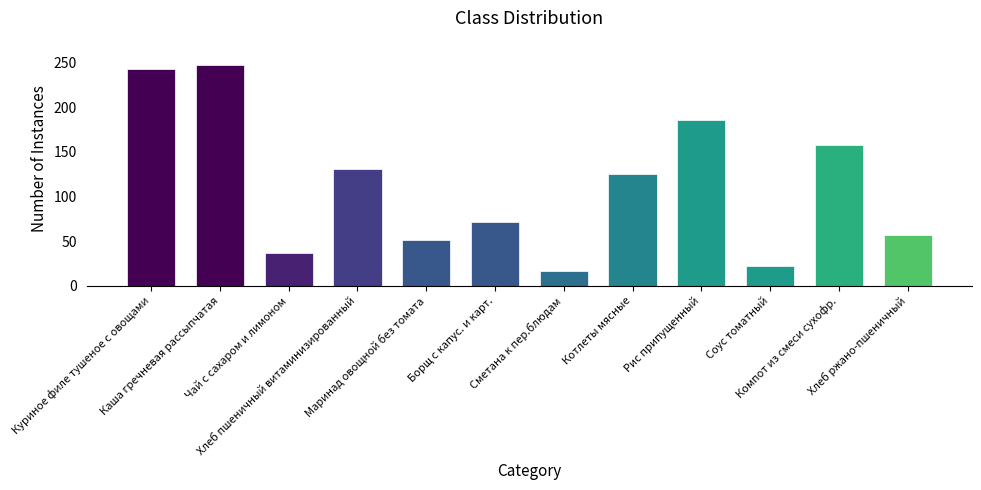

What is the smallest value displayed?

16